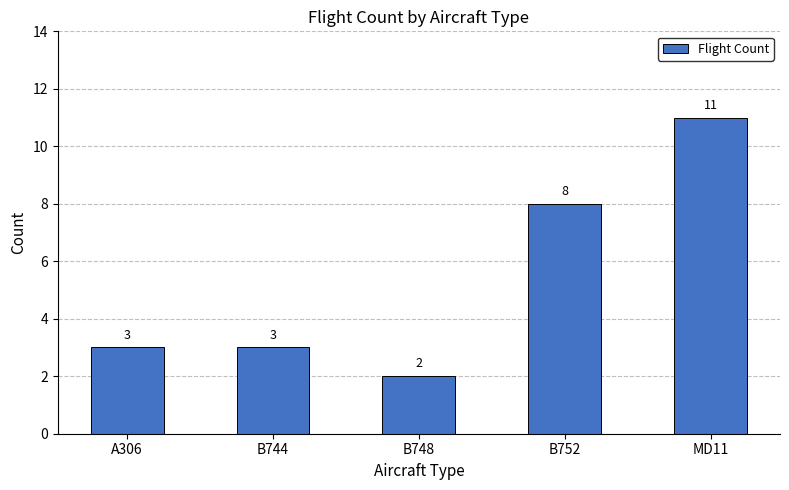

What is the label of the 1st bar from the left?

A306